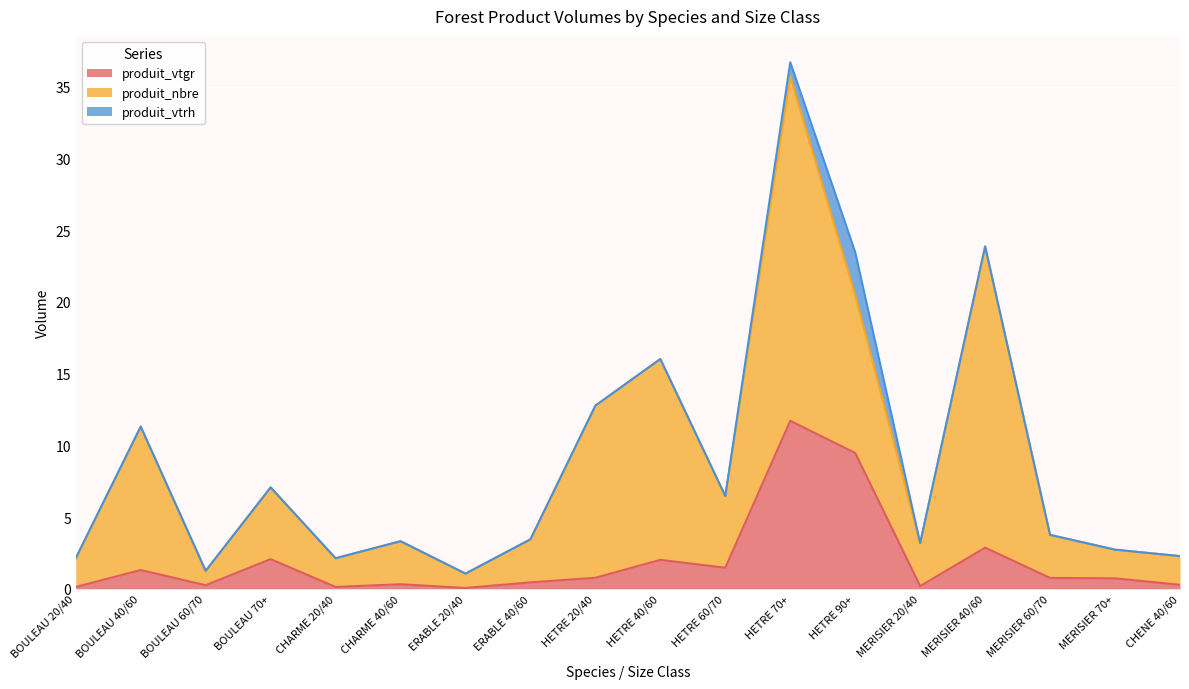

Reading right to left, extract all data points from this chart.

produit_vtgr: 0.3	0.7	0.8	2.9	0.2	9.5	11.7	1.5	2.0	0.8	0.5	0.1	0.3	0.1	2.1	0.2	1.3	0.1
produit_nbre: 2.0	2.0	3.0	21.0	3.0	11.0	24.0	5.0	14.0	12.0	3.0	1.0	3.0	2.0	5.0	1.0	10.0	2.0
produit_vtrh: 0.0	0.0	0.0	0.0	0.0	3.0	1.0	0.0	0.0	0.0	0.0	0.0	0.0	0.0	0.0	0.0	0.0	0.0